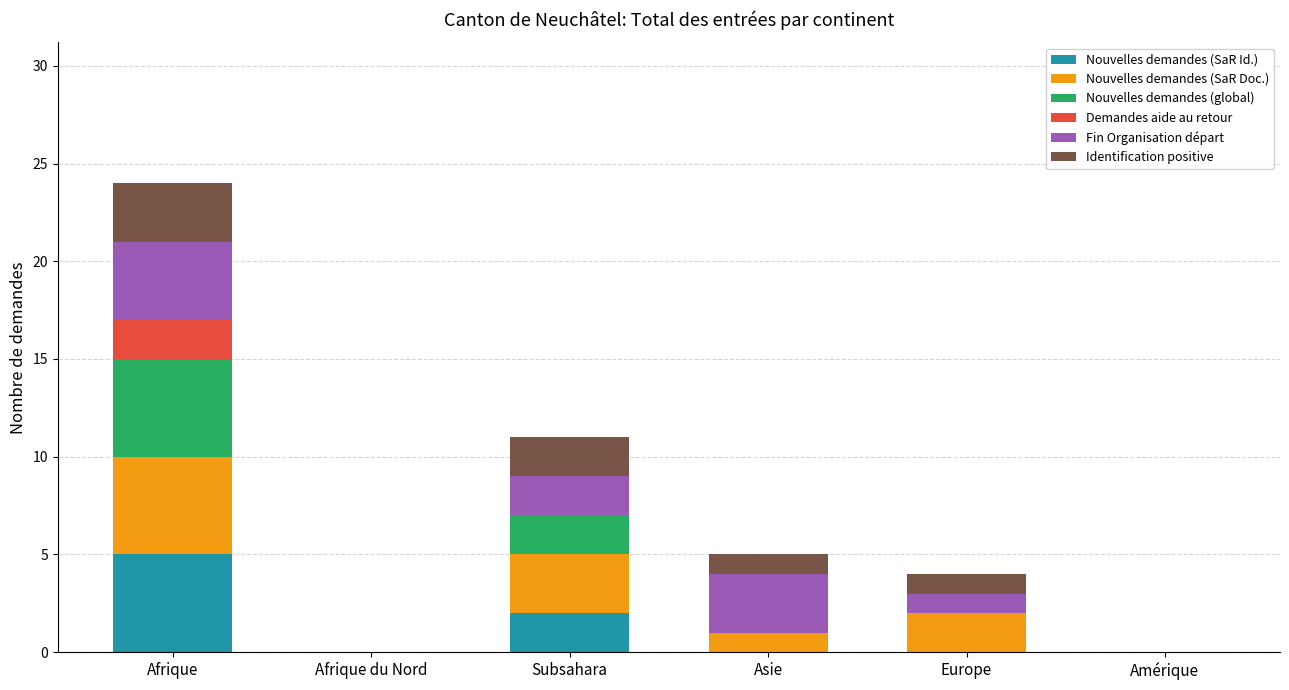

At which category is the sum across all series the highest?

Afrique